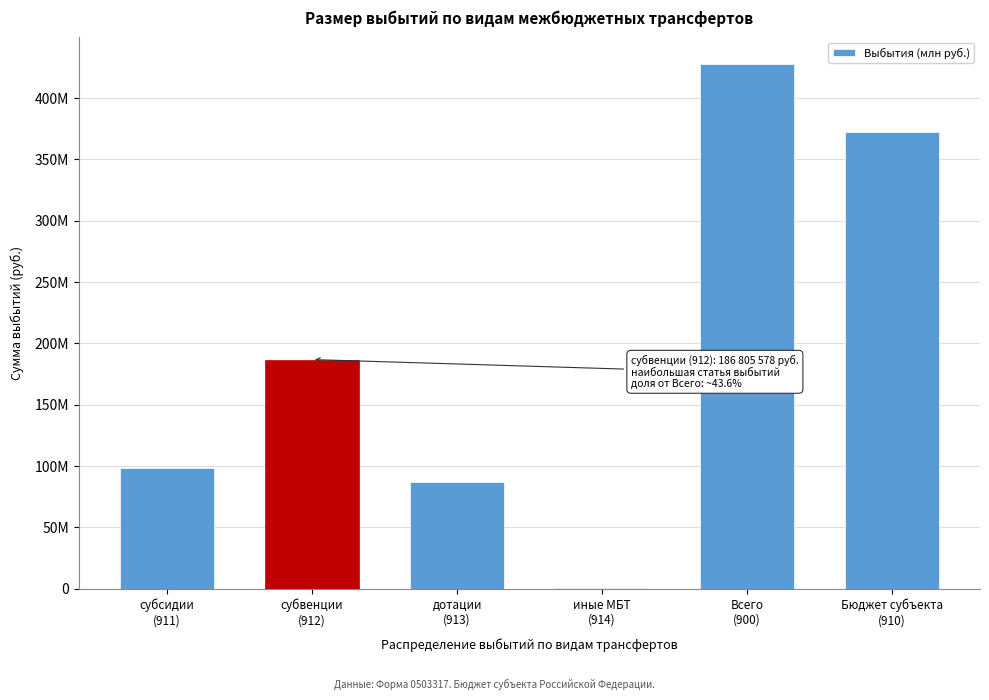

Are the bars horizontal?

No